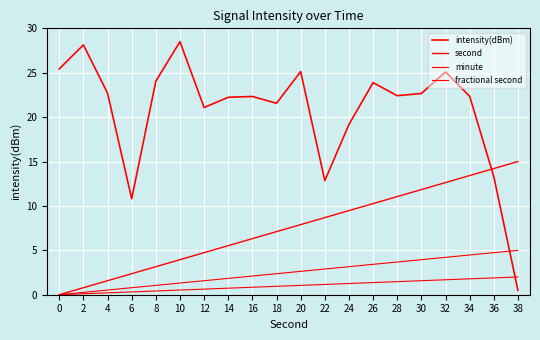

What is the difference between the maximum and minimum values in the minute series?

5.0